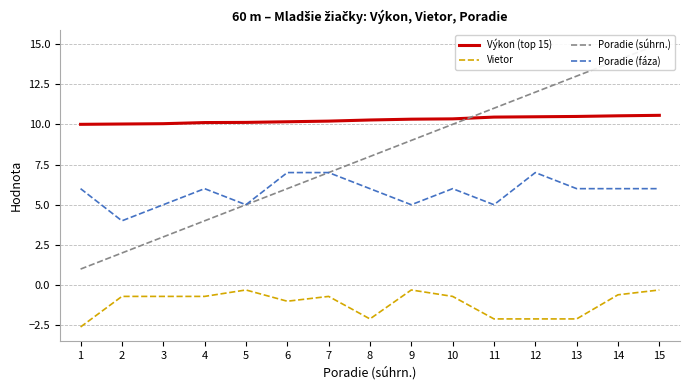

What is the difference between the maximum and second lowest values in the Vietor series?

1.8